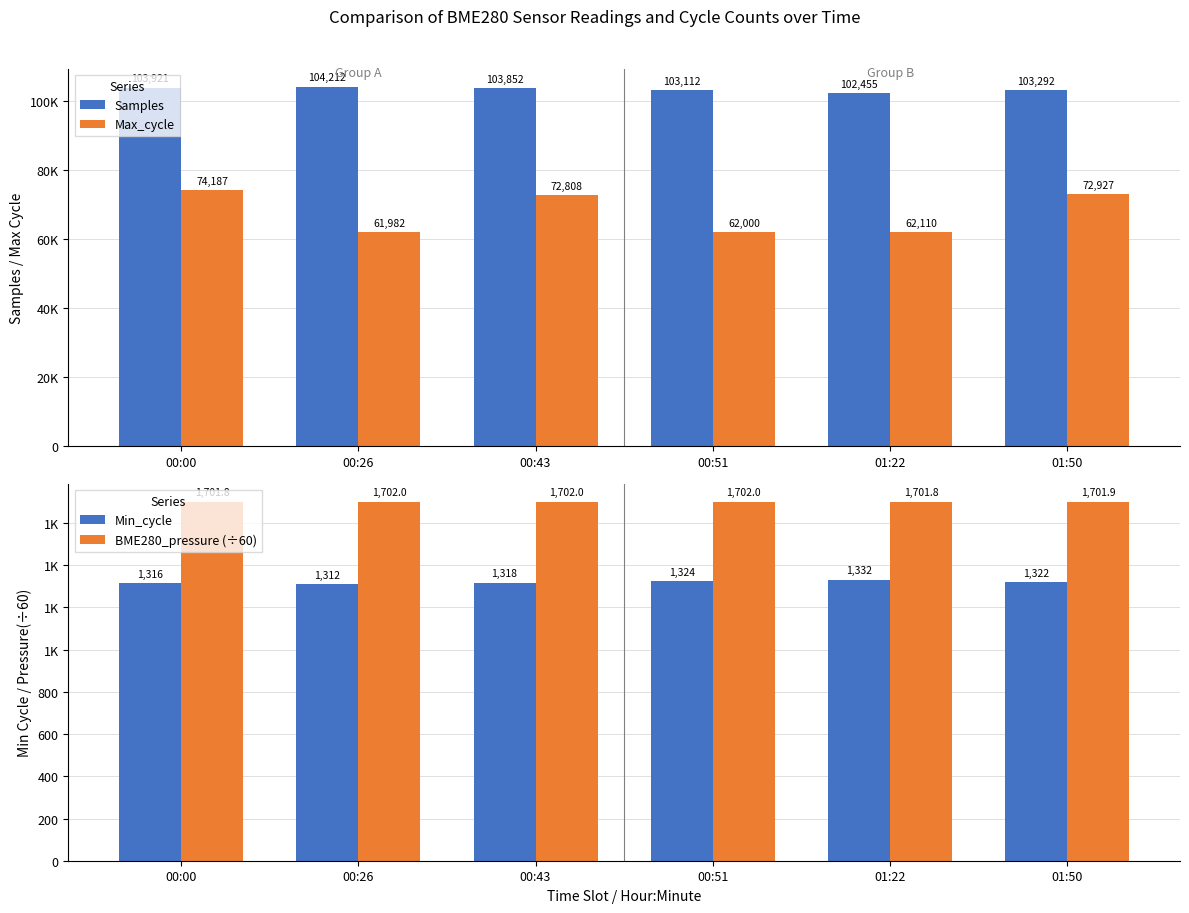

Reading left to right, extract all data points from this chart.

Samples: 00:00=103921.0	00:26=104212.0	00:43=103852.0	00:51=103112.0	01:22=102455.0	01:50=103292.0
Max_cycle: 00:00=74187.0	00:26=61982.0	00:43=72808.0	00:51=62000.0	01:22=62110.0	01:50=72927.0
Min_cycle: 00:00=1316.0	00:26=1312.0	00:43=1318.0	00:51=1324.0	01:22=1332.0	01:50=1322.0
BME280_pressure (÷60): 00:00=1701.8	00:26=1702.0	00:43=1702.0	00:51=1702.0	01:22=1701.8	01:50=1701.9